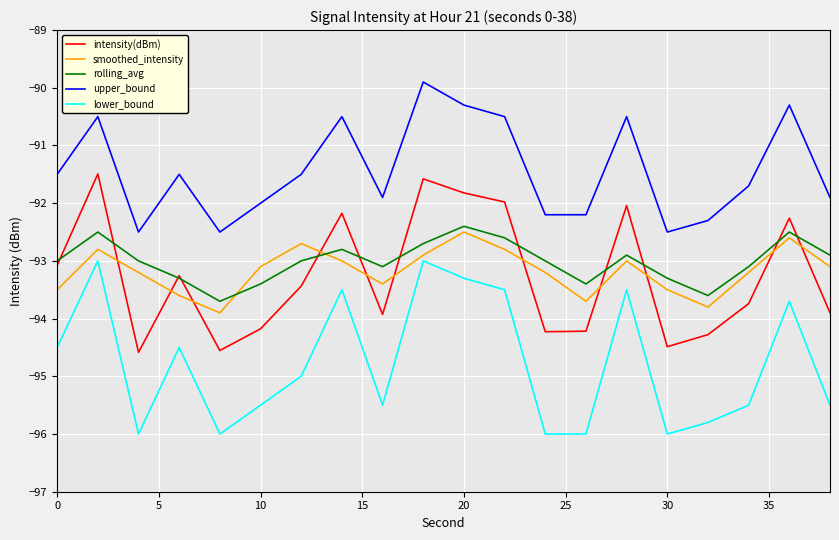

True or false: lower_bound and upper_bound intersect in this chart.

False